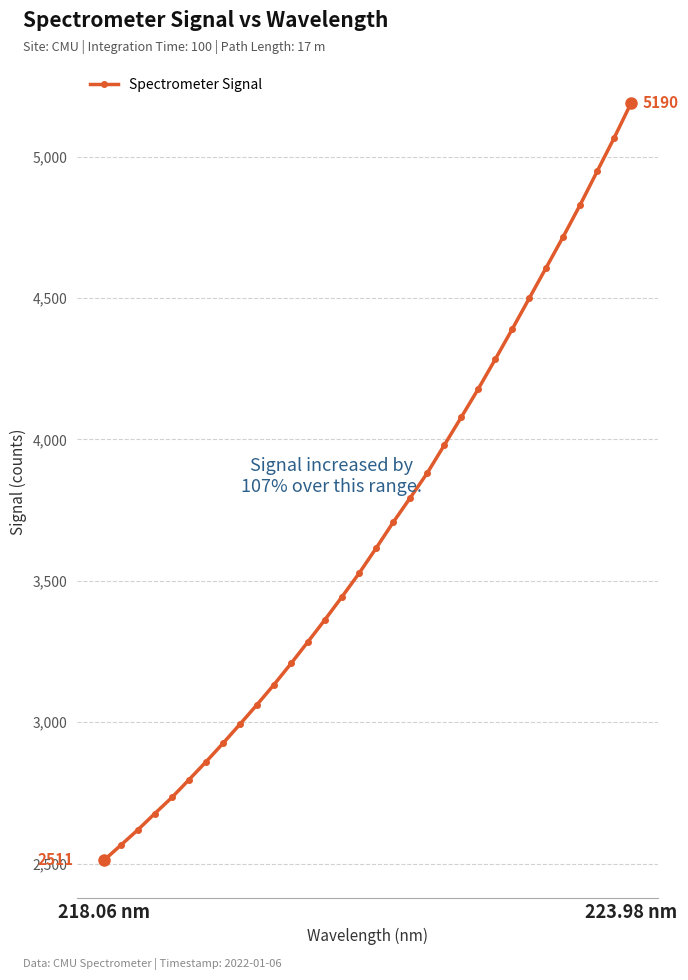

True or false: there are more than 2 points higher than both neighbors.

False